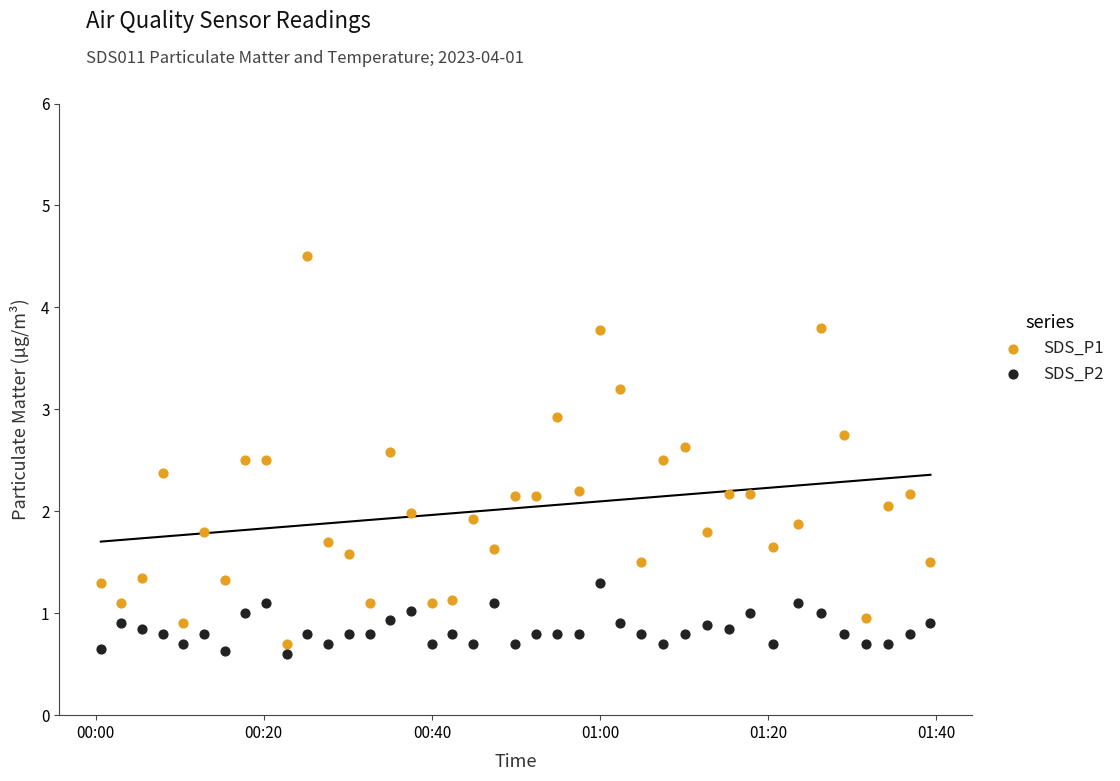

Which series reaches the maximum Y coordinate?

SDS_P1